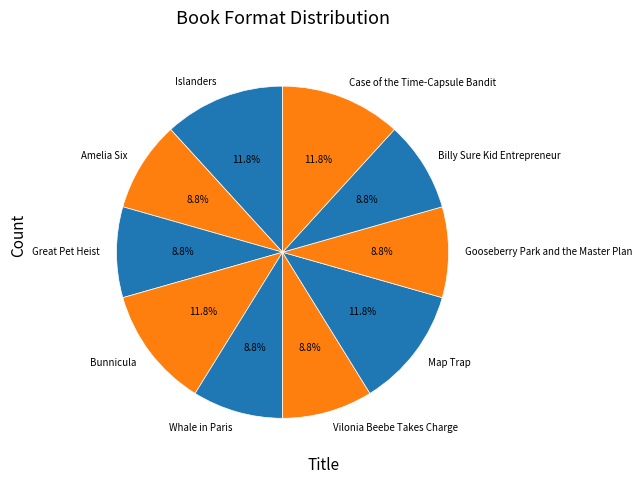

To the nearest percent, what is the average slice percentage?

10%